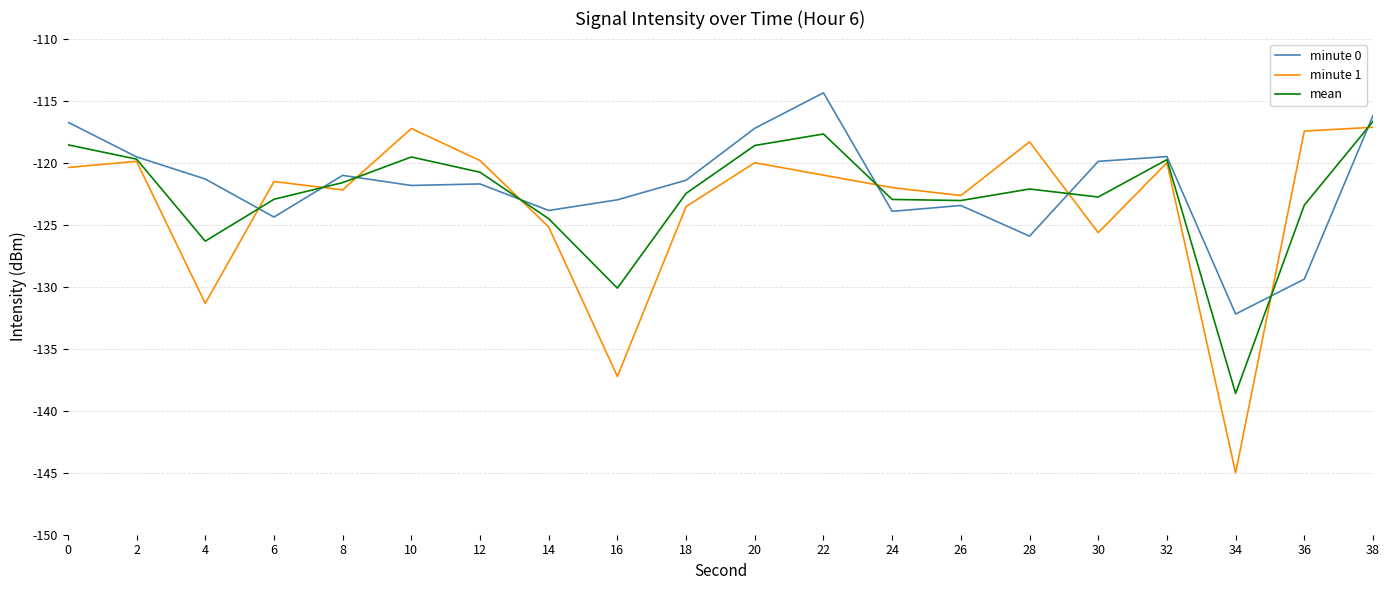

What is the total value across all series at 12?

-362.3